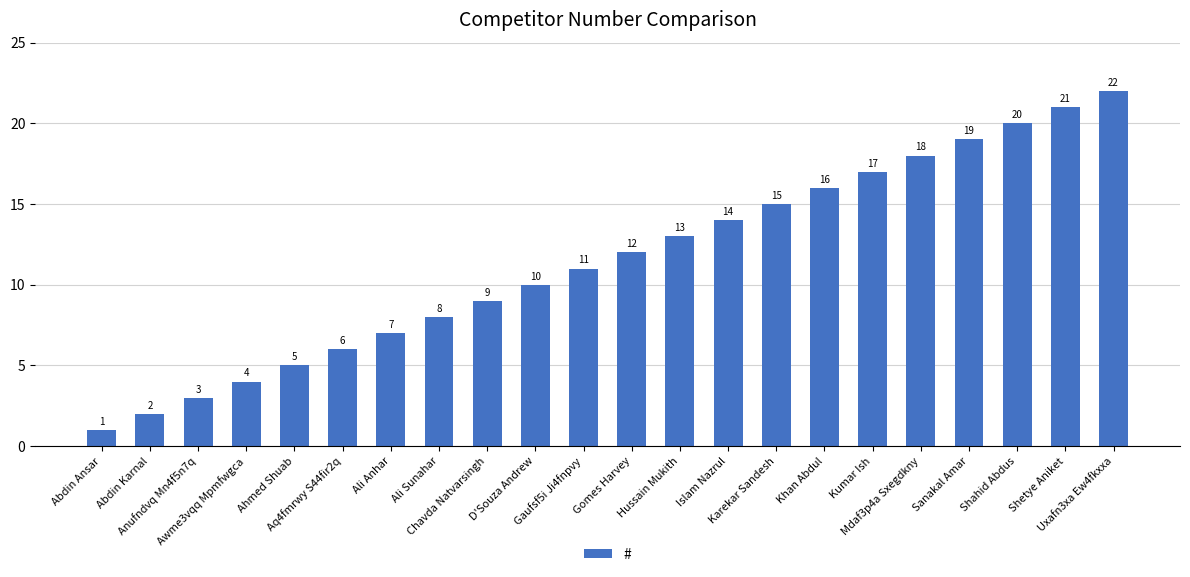

What is the ratio of the value at Karekar Sandesh to the value at Aq4fmrwy S44fir2q?

2.5